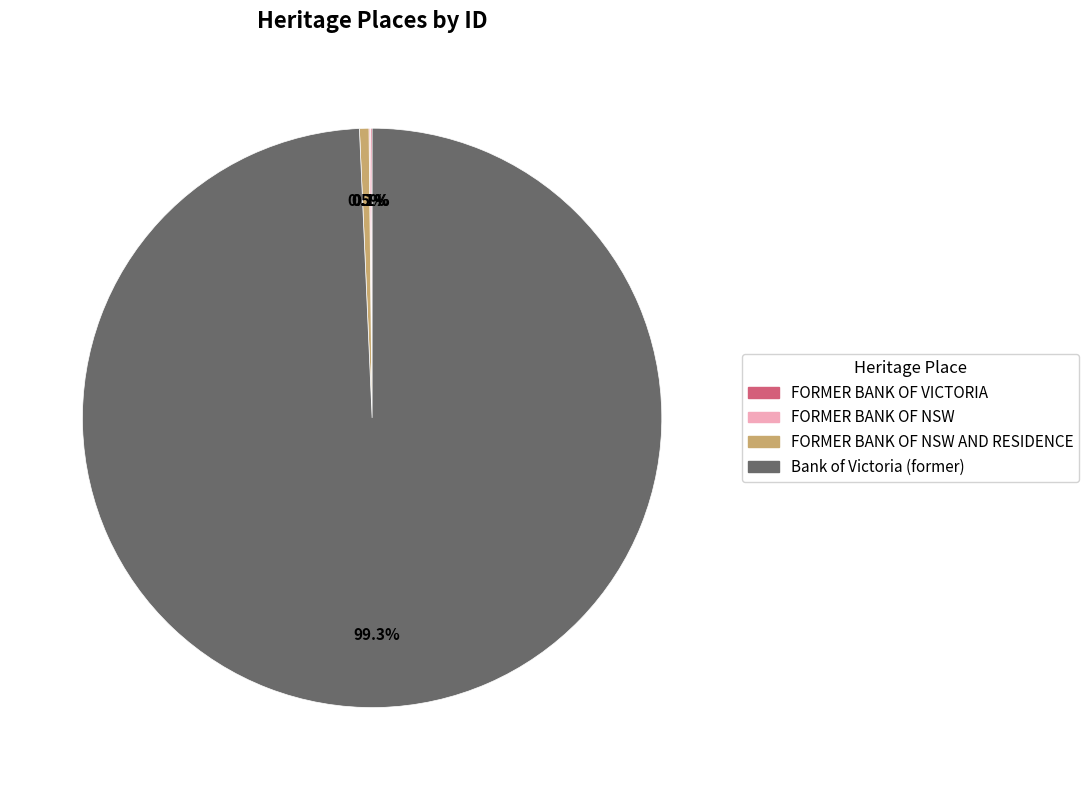

To the nearest percent, what is the average slice percentage?

25%